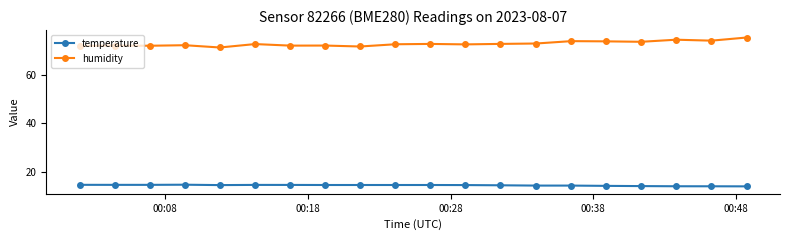

True or false: humidity and temperature intersect in this chart.

False